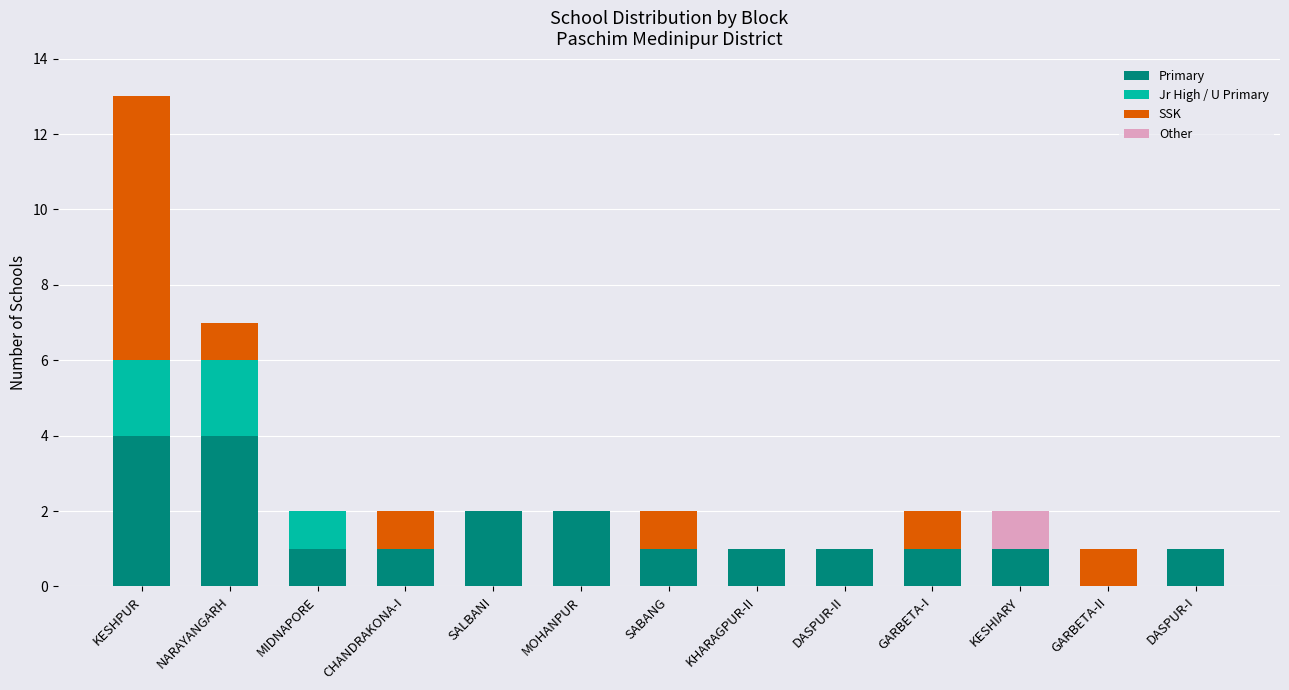

Is it true that Primary equals 0 at DASPUR-I?

False